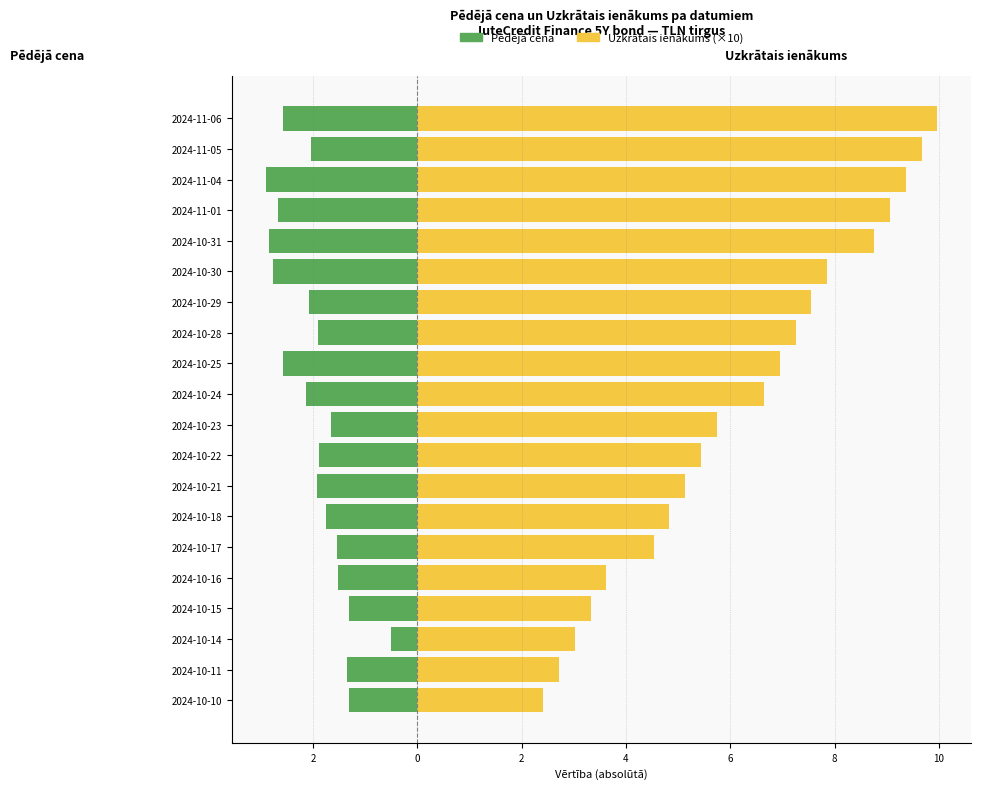

Which series changed the most between 2024-10-15 and 2024-11-05?

Uzkrātais ienākums (×10)